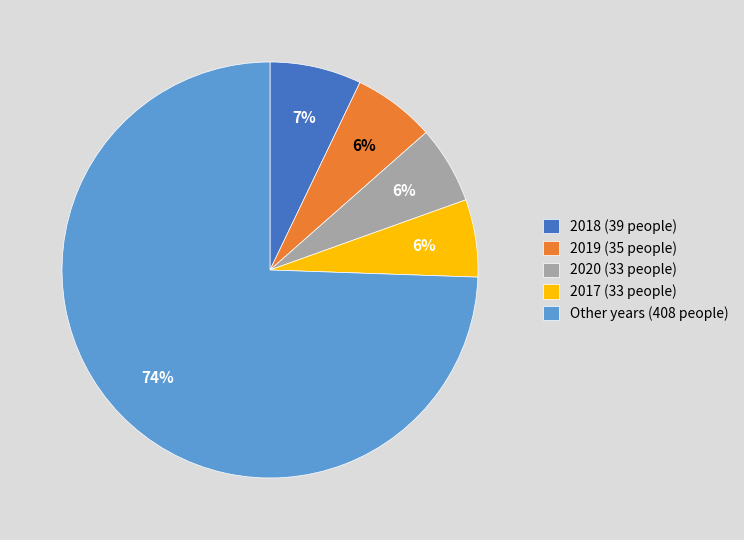

Combined, do 2017 (33 people) and Other years (408 people) account for over 50%?

Yes